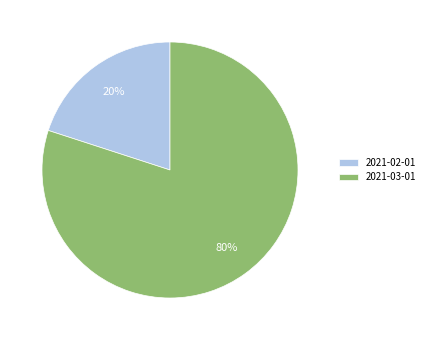

Which category has the smallest portion of the pie?

2021-02-01